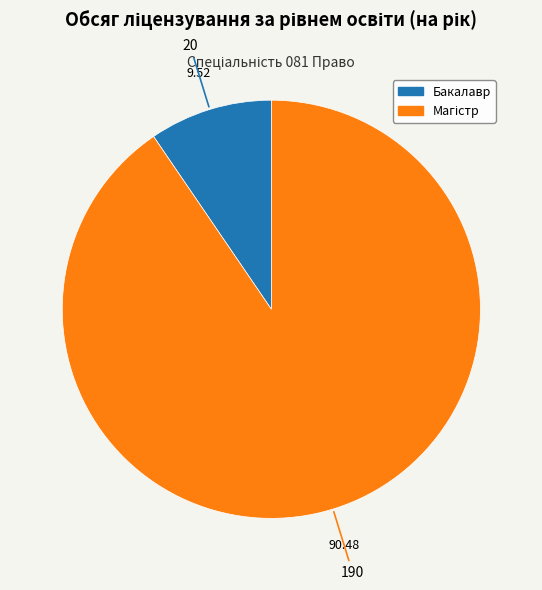

What is the smallest slice in the pie chart?

Бакалавр